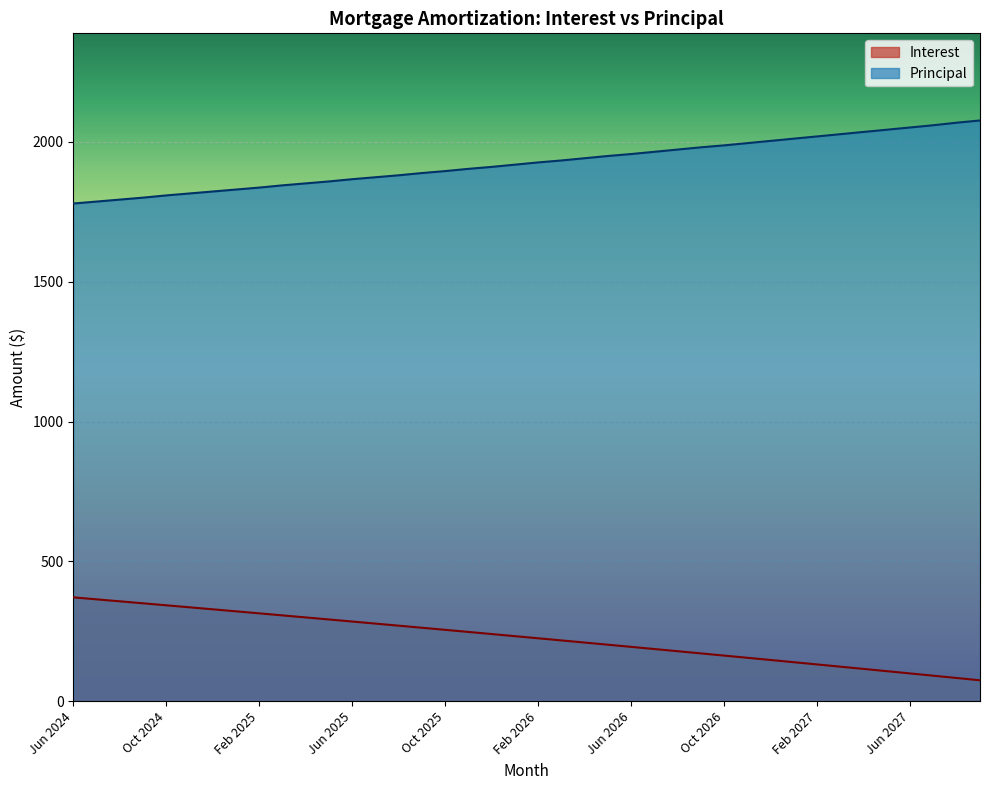

At Oct 2024, list the series in order from smallest to largest.

Interest, Principal